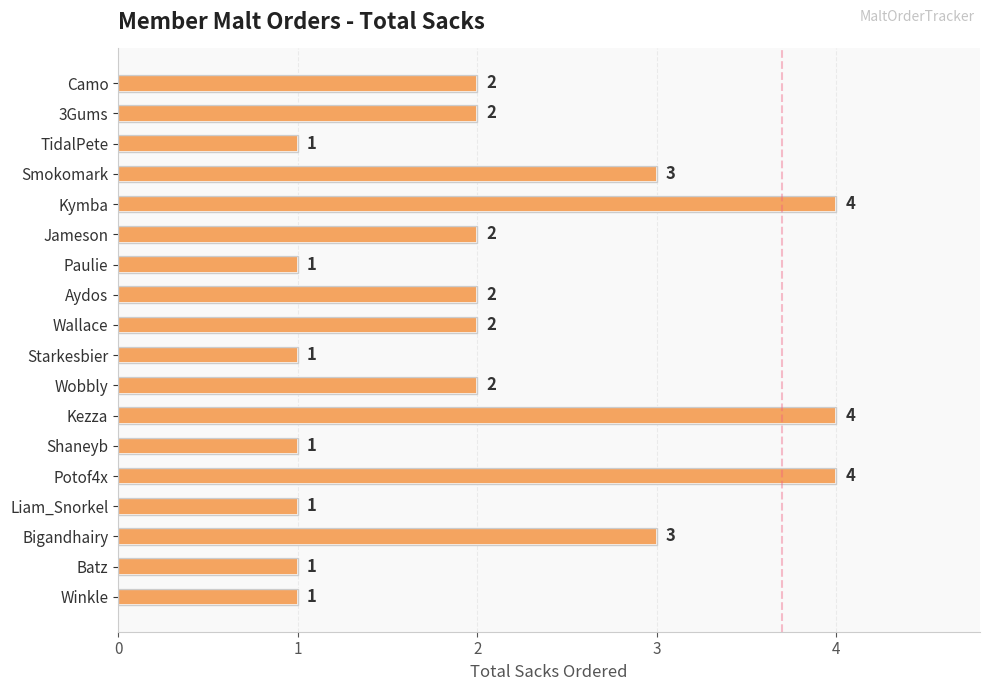

What is the maximum value shown in the chart?

4